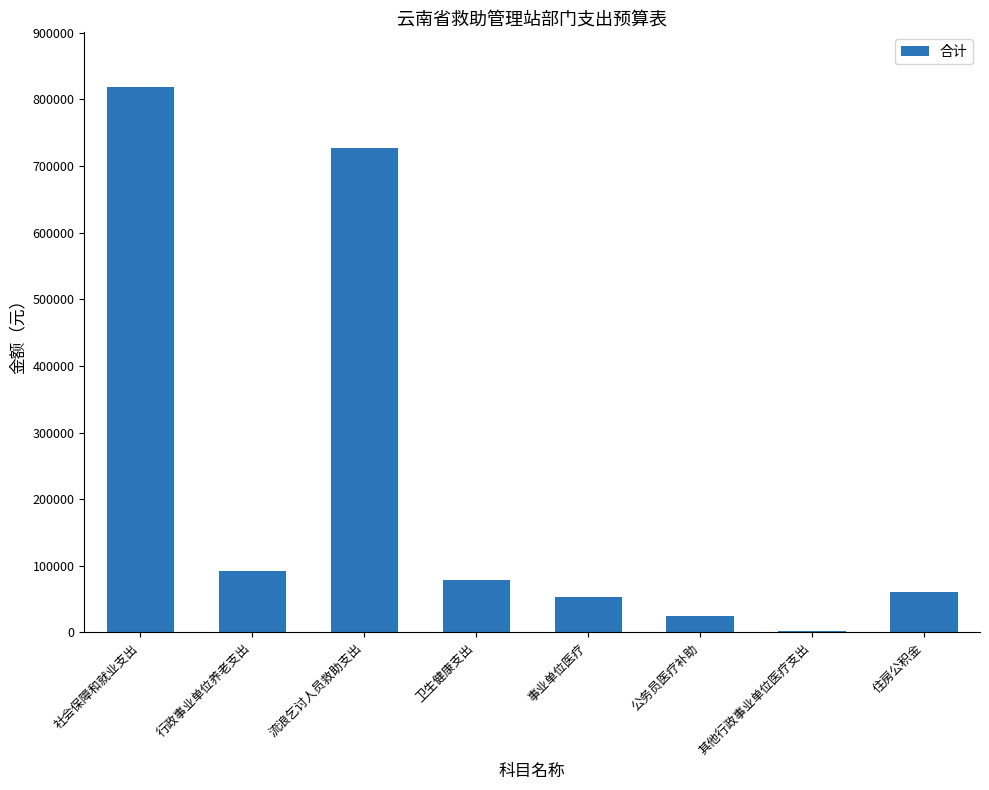

True or false: the data shows 726587.2 at 流浪乞讨人员救助支出.

True